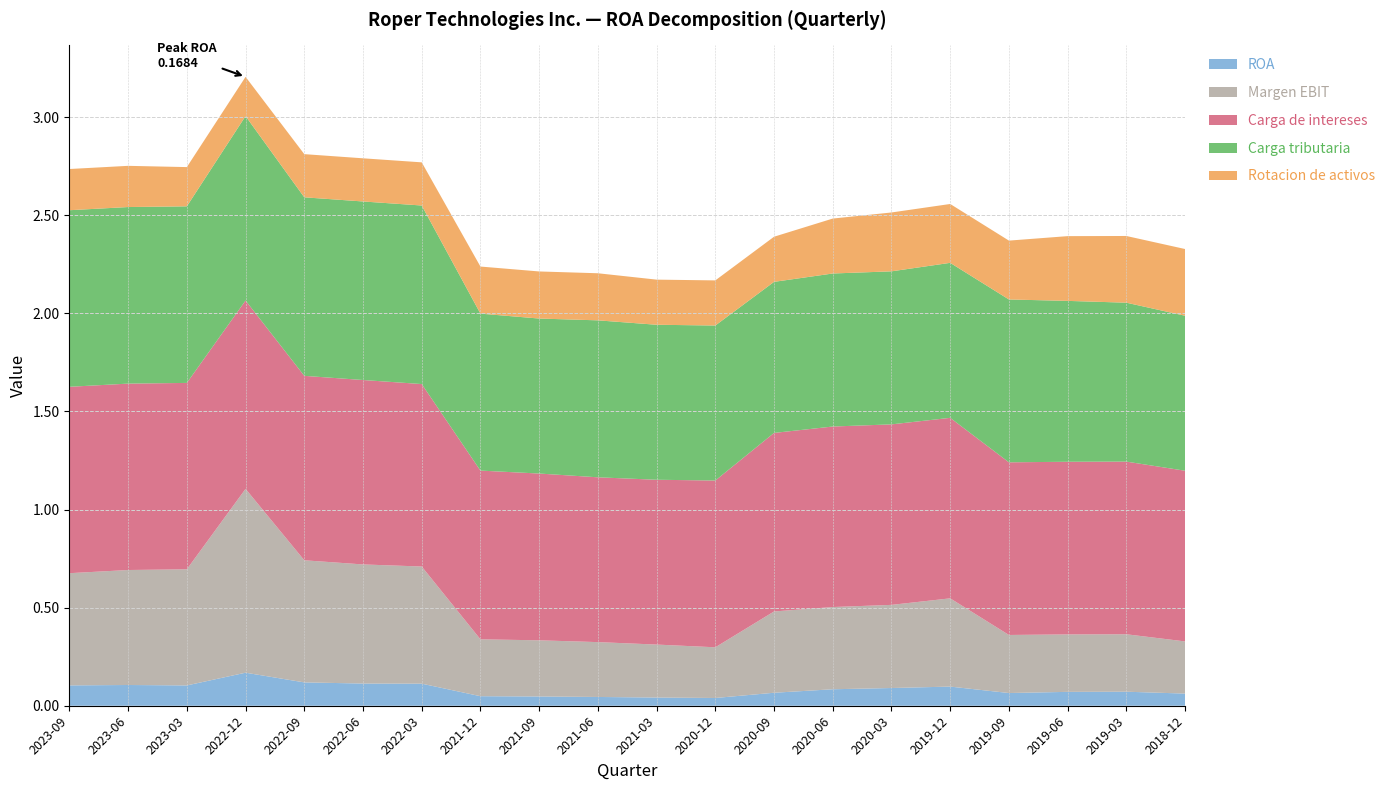

Reading left to right, extract all data points from this chart.

ROA: 0.1	0.1	0.1	0.2	0.1	0.1	0.1	0.0	0.0	0.0	0.0	0.0	0.1	0.1	0.1	0.1	0.1	0.1	0.1	0.1
Margen EBIT: 0.6	0.6	0.6	0.9	0.6	0.6	0.6	0.3	0.3	0.3	0.3	0.3	0.4	0.4	0.4	0.4	0.3	0.3	0.3	0.3
Carga de intereses: 0.9	0.9	0.9	1.0	0.9	0.9	0.9	0.9	0.8	0.8	0.8	0.8	0.9	0.9	0.9	0.9	0.9	0.9	0.9	0.9
Carga tributaria: 0.9	0.9	0.9	0.9	0.9	0.9	0.9	0.8	0.8	0.8	0.8	0.8	0.8	0.8	0.8	0.8	0.8	0.8	0.8	0.8
Rotacion de activos: 0.2	0.2	0.2	0.2	0.2	0.2	0.2	0.2	0.2	0.2	0.2	0.2	0.2	0.3	0.3	0.3	0.3	0.3	0.3	0.3